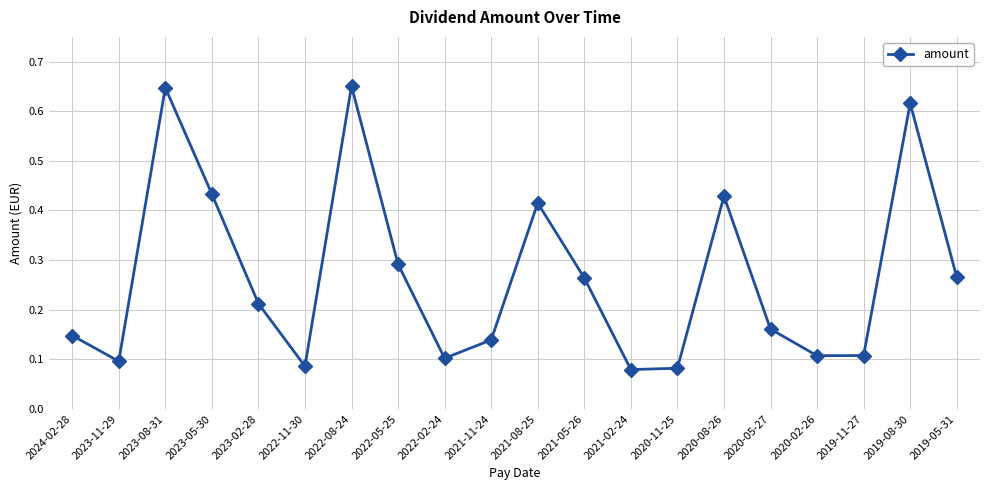

At which category does the data reach its first local valley?

2023-11-29